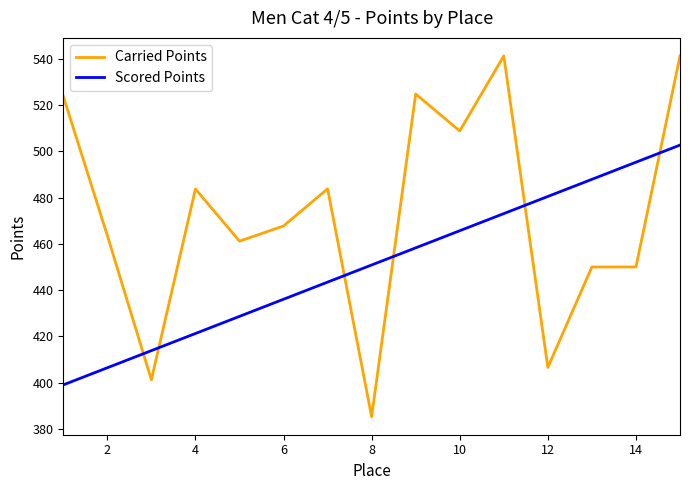

List the series in order of their peak value, highest first.

Carried Points, Scored Points